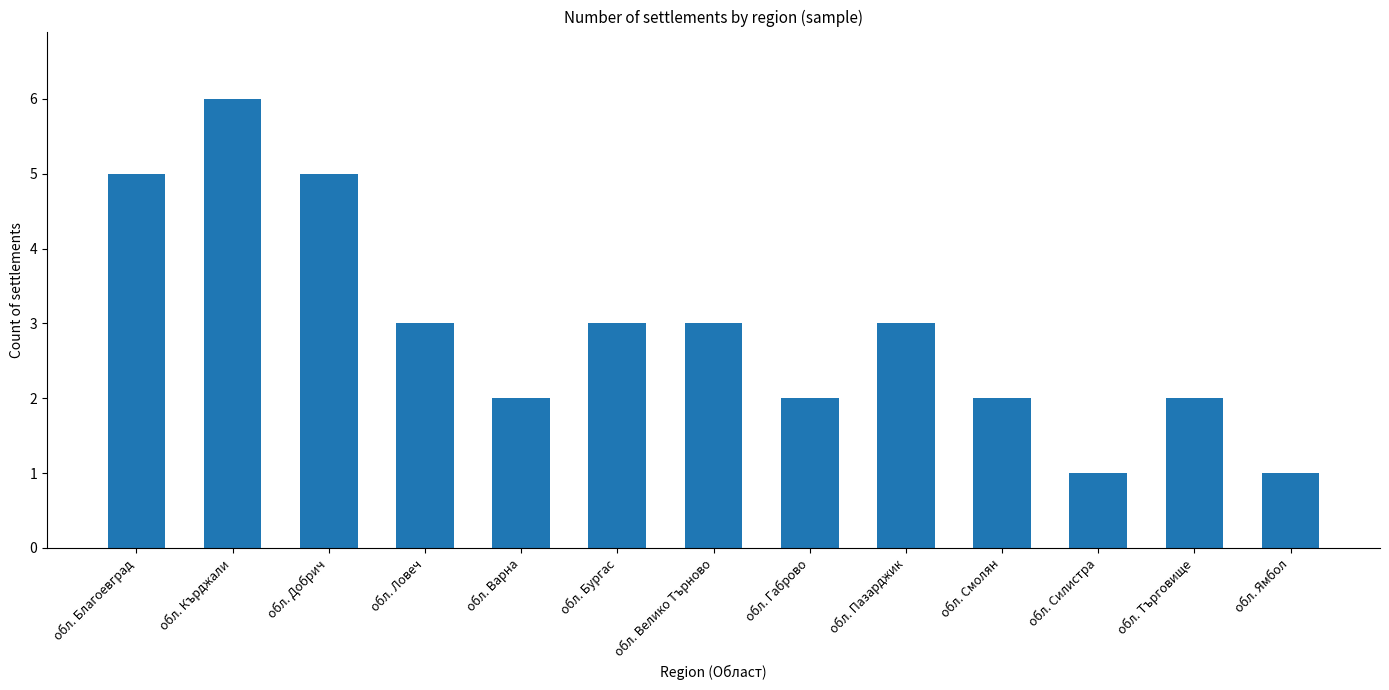

Between обл. Бургас and обл. Кърджали, which is larger?

обл. Кърджали